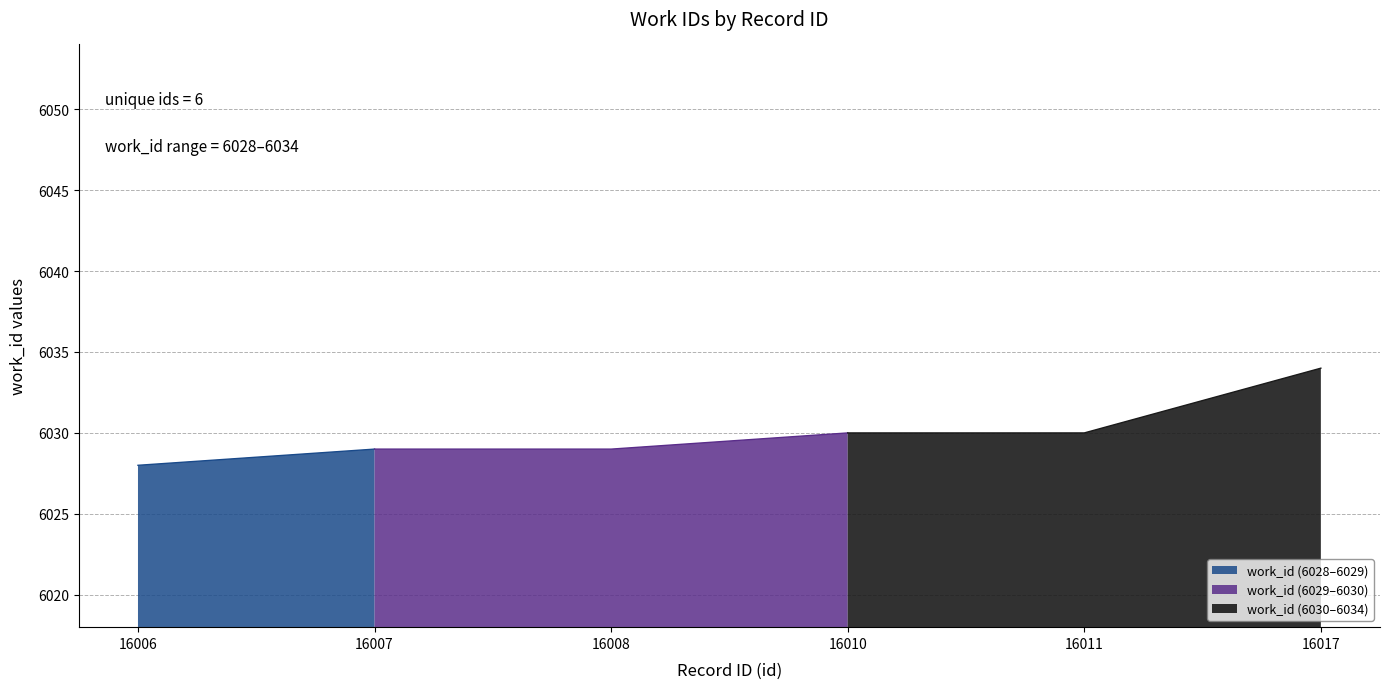

What is the sum of all values?

36180